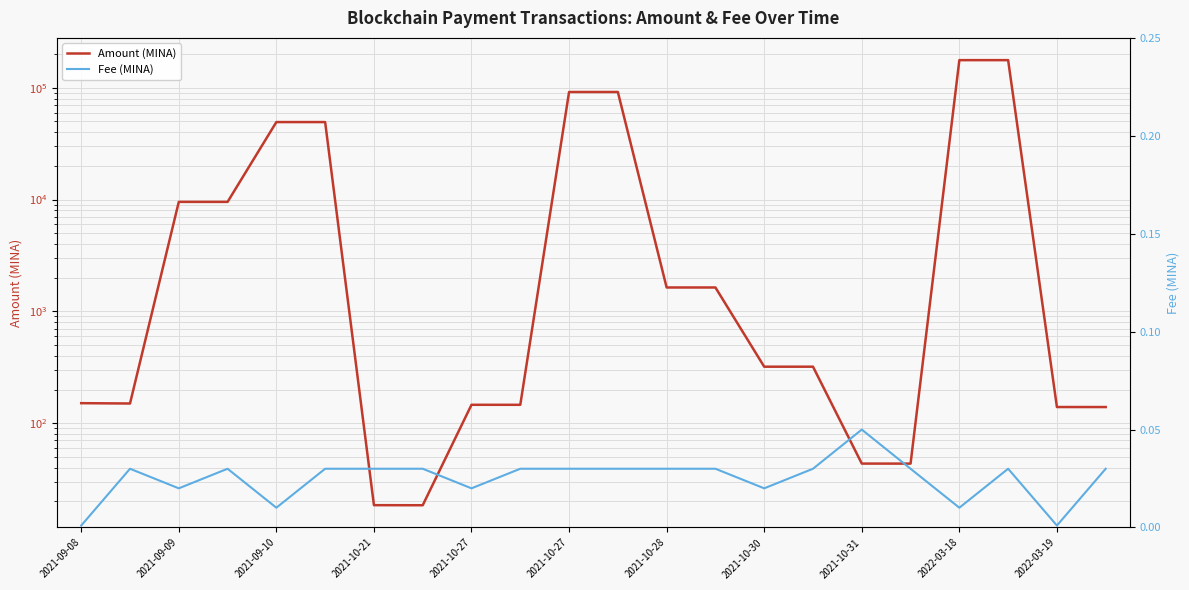

What is the difference between the maximum and minimum values in the Amount (MINA) series?

176481.9